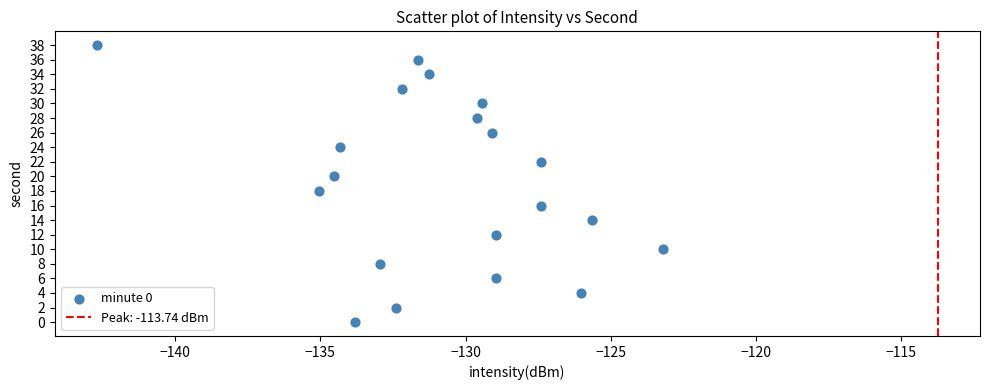

What is the range of Y values (max minus min)?

38